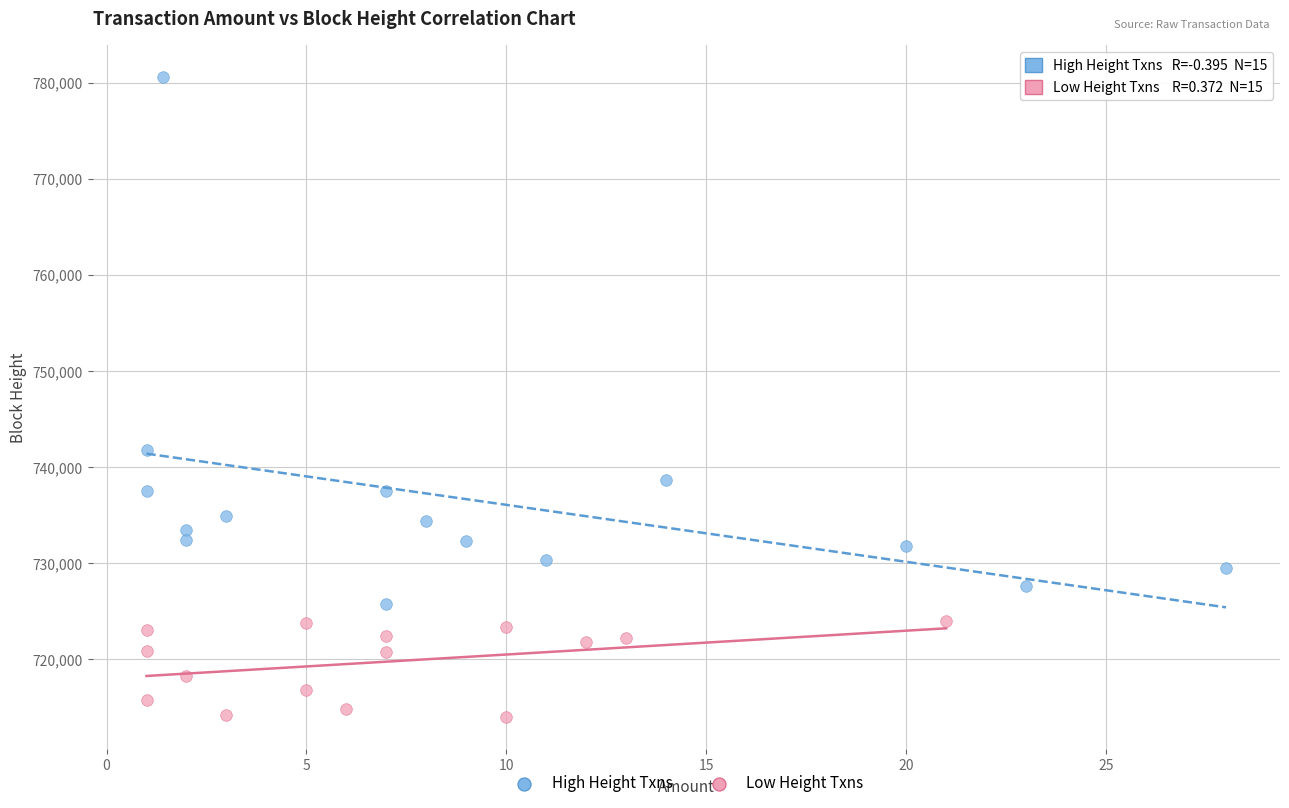

Which series reaches the maximum Y coordinate?

High Height Txns